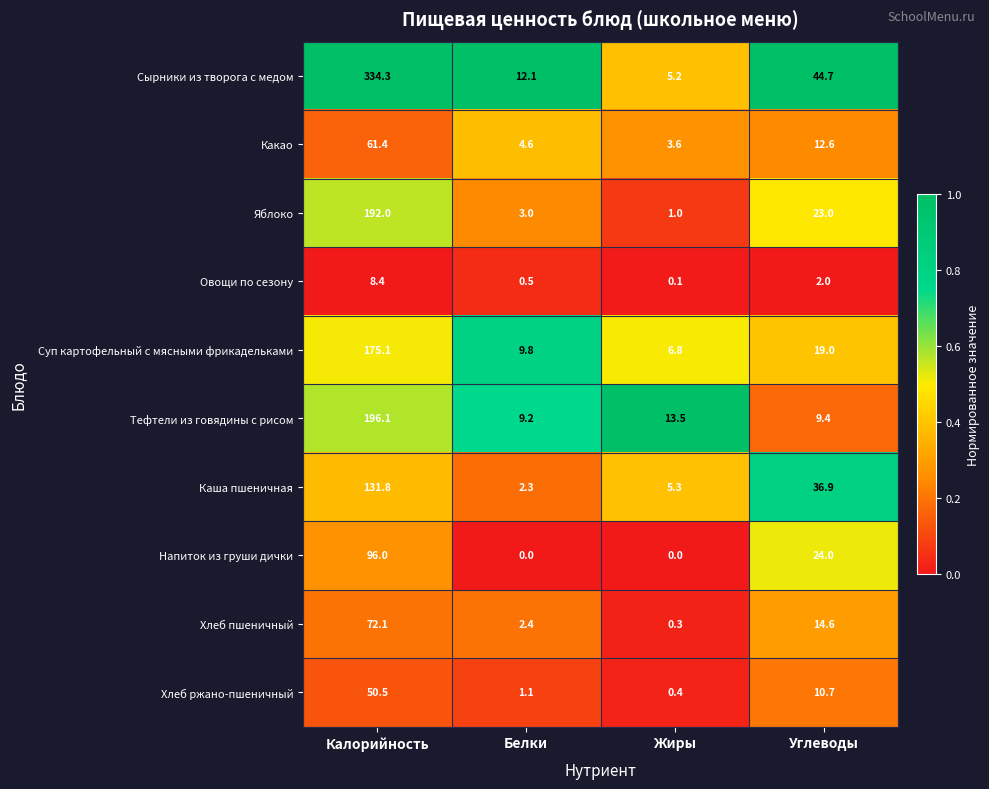

What is the difference between the Сырники из творога с медом values at Калорийность and Белки?

322.2